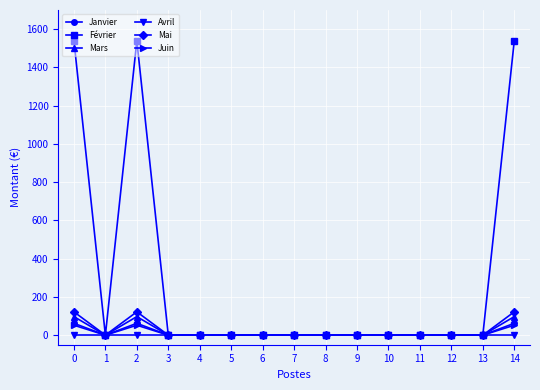

At which category does Janvier reach its first local peak?

2